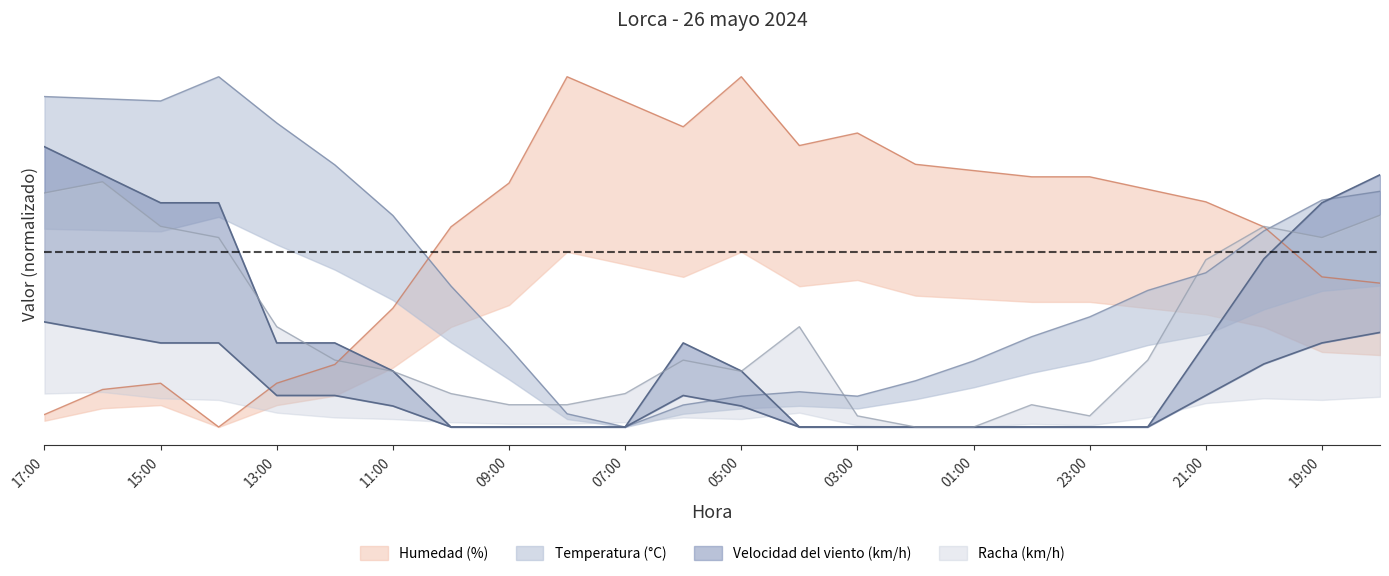

True or false: Temperatura (°C) and Humedad (%) cross at least once.

True